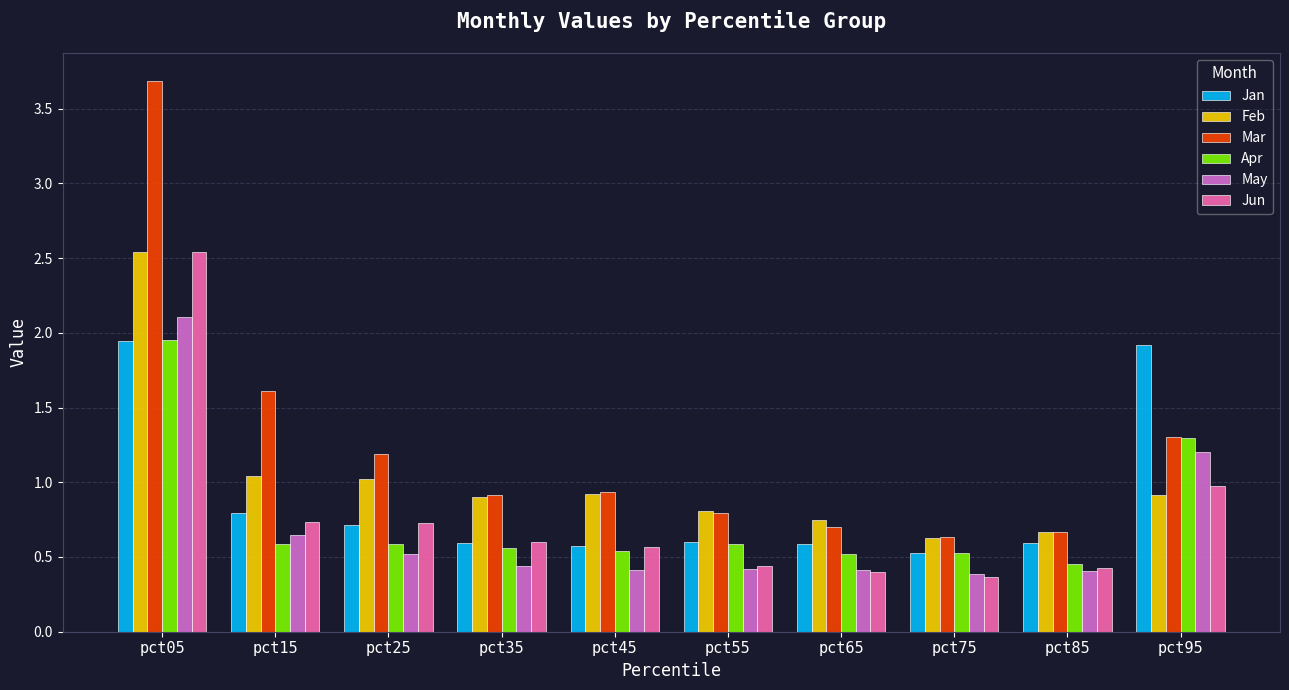

Where is Apr nearest to the value 1?

pct95